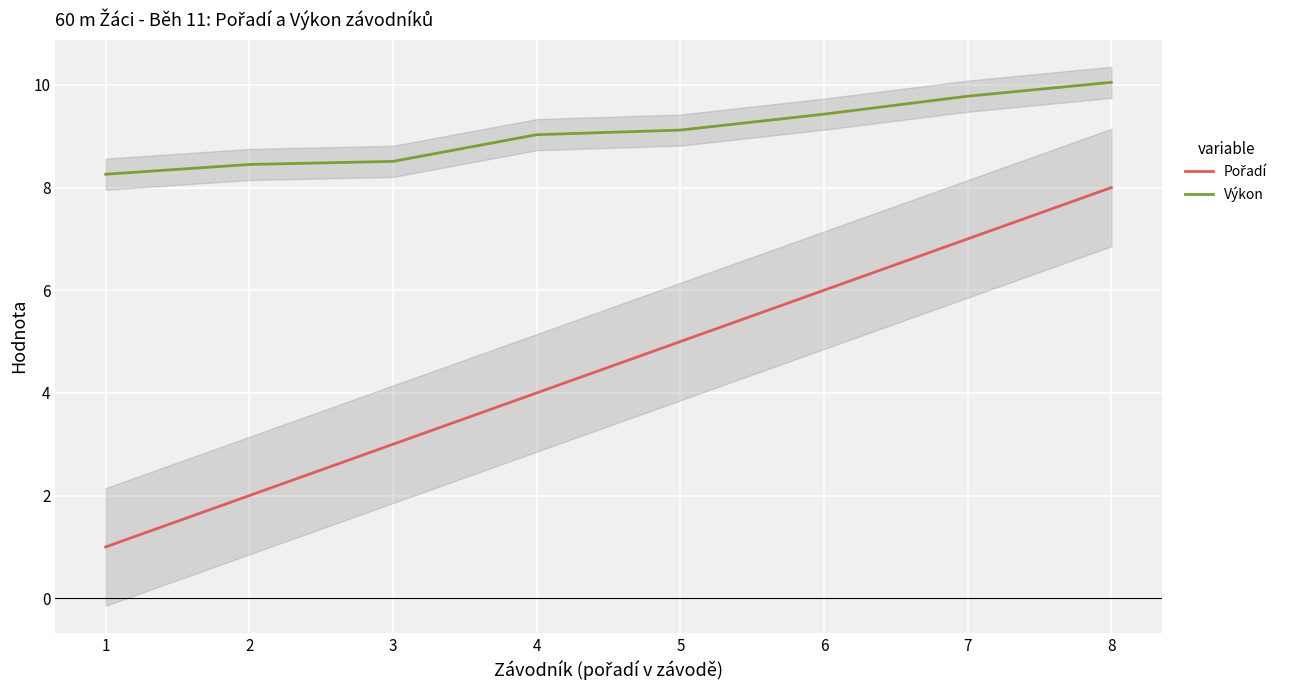

Read the Pořadí value at 7.

7.0